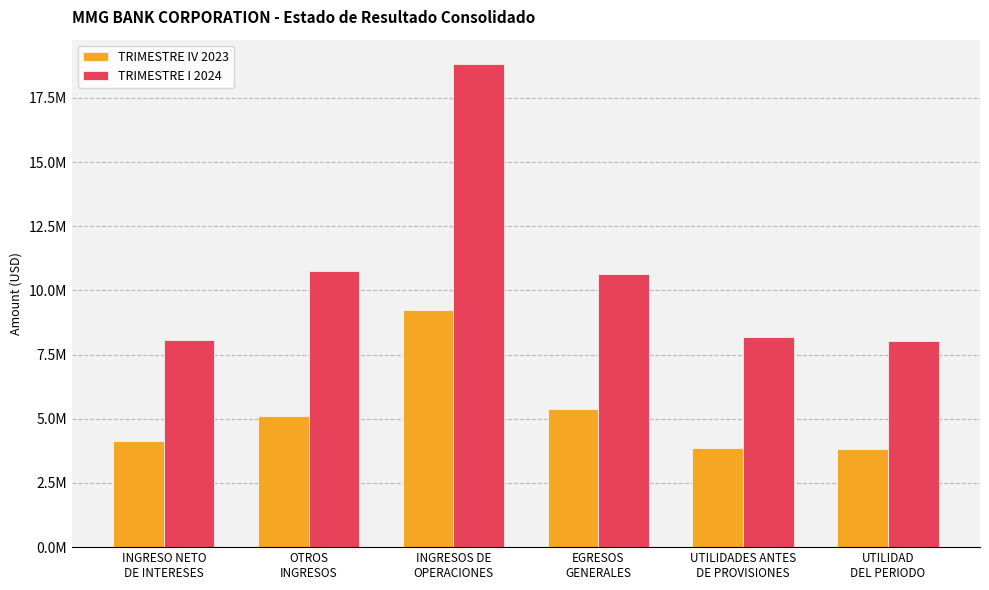

Are the bars horizontal?

No